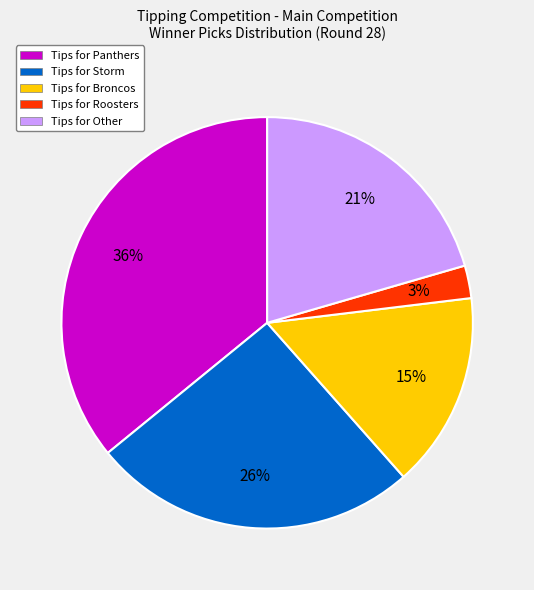

To the nearest percent, what is the difference between the largest and smallest slice percentages?

33%